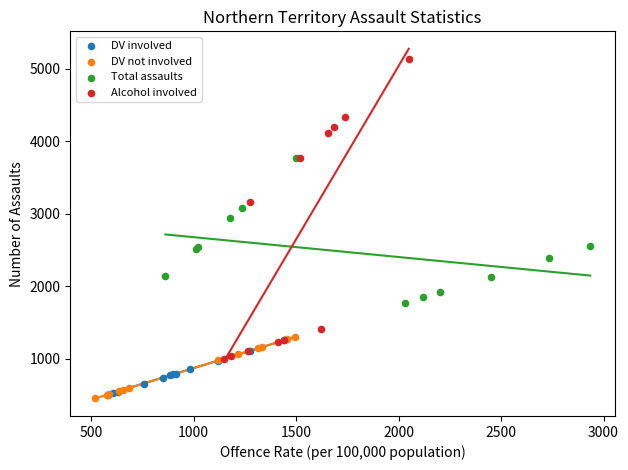

Which series reaches the minimum Y coordinate?

DV not involved